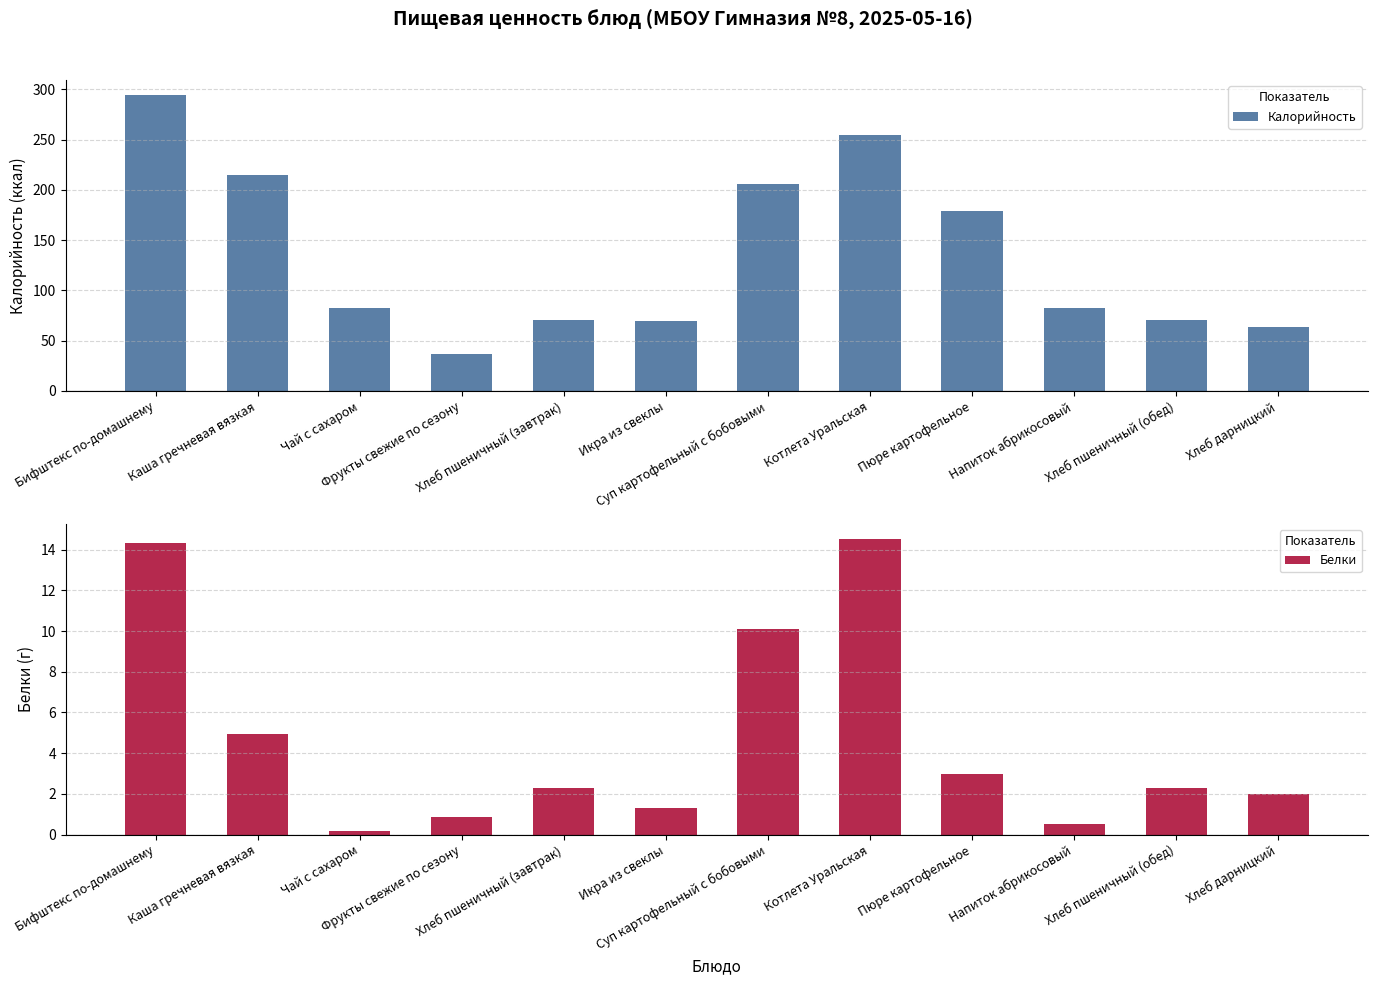

What is the minimum value for Калорийность?

37.1